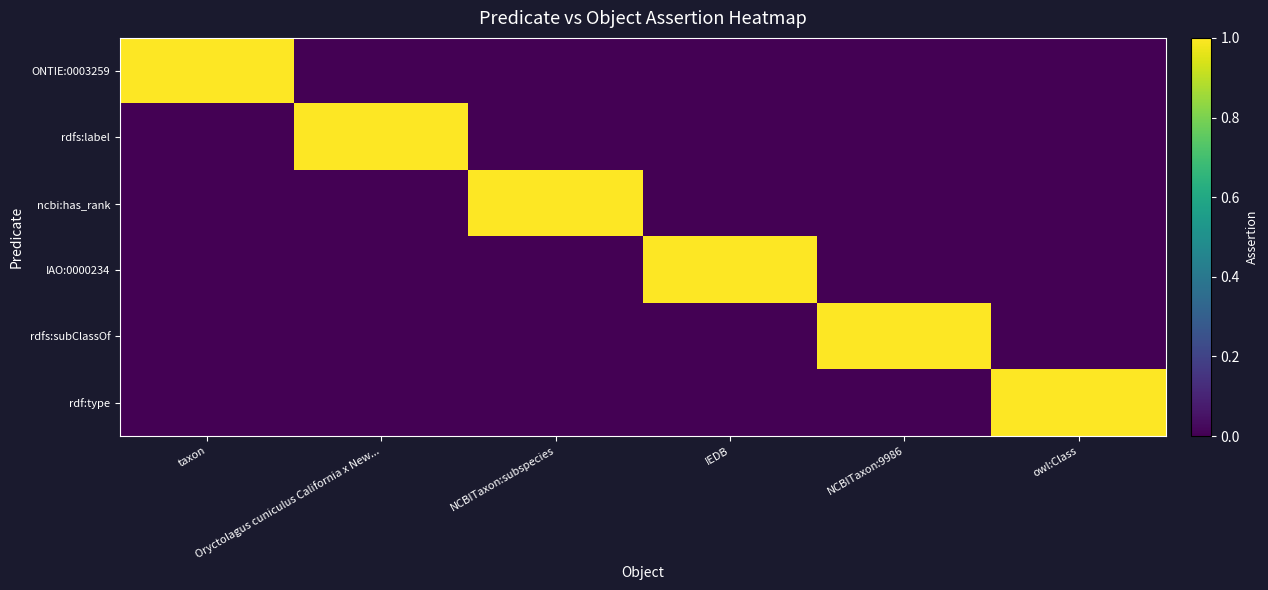

At how many categories does at least one series exceed 0?

6